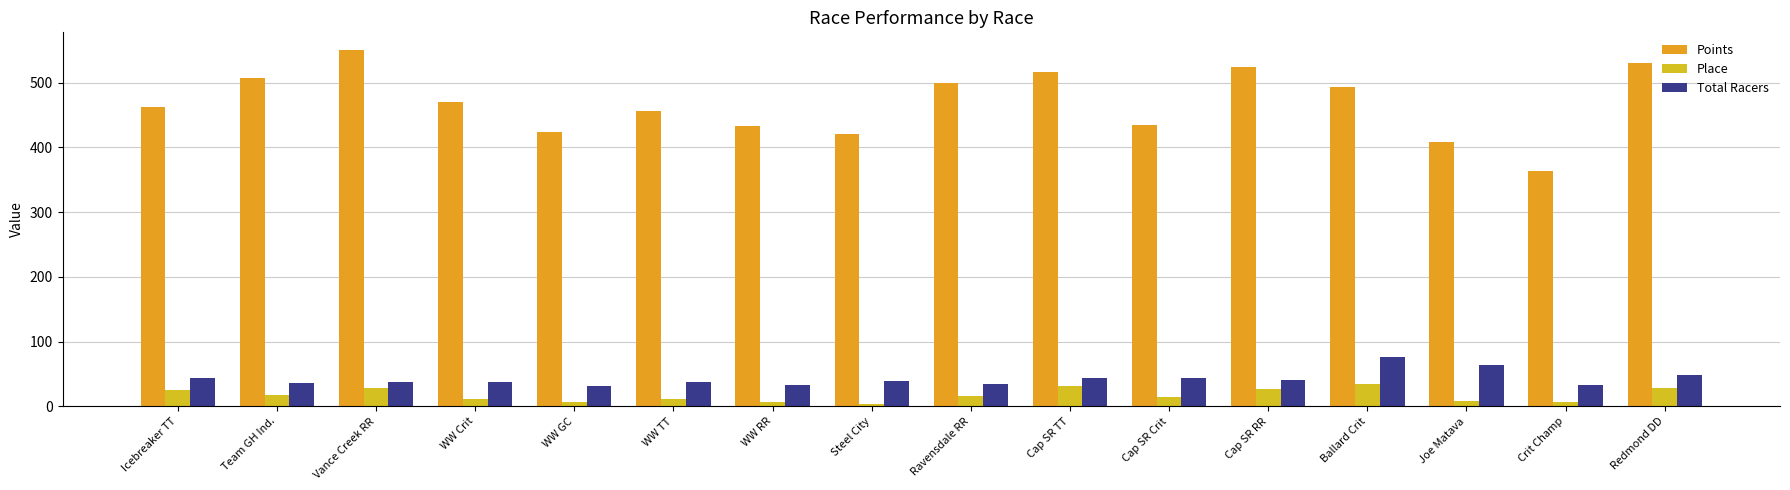

Between WW RR and Cap SR TT, which series saw the biggest shift?

Points